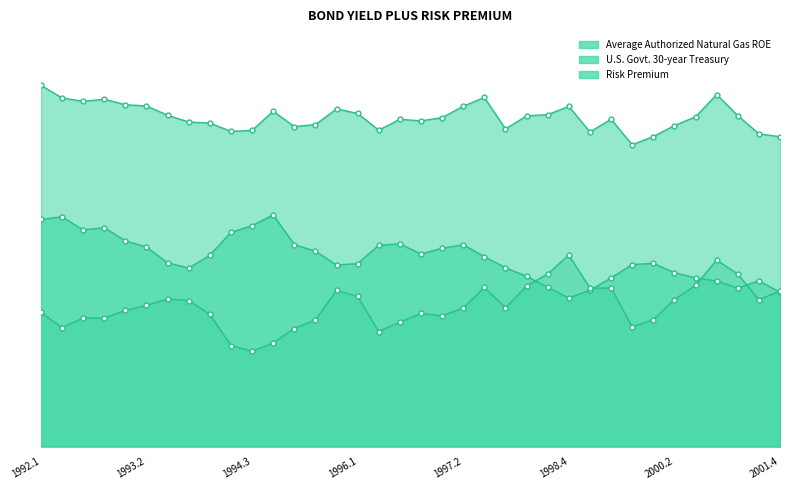

What is the value of the Average Authorized Natural Gas ROE point at the 20th from the left?

0.1